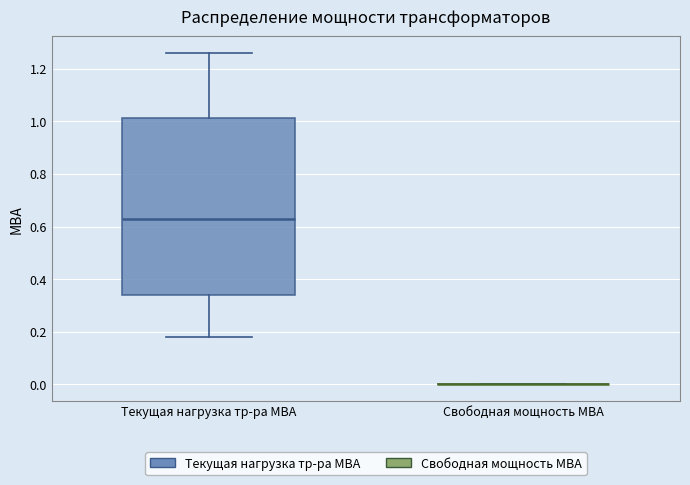

Which box is the tallest, from its lower edge to its upper edge?

Текущая нагрузка тр-ра МВА